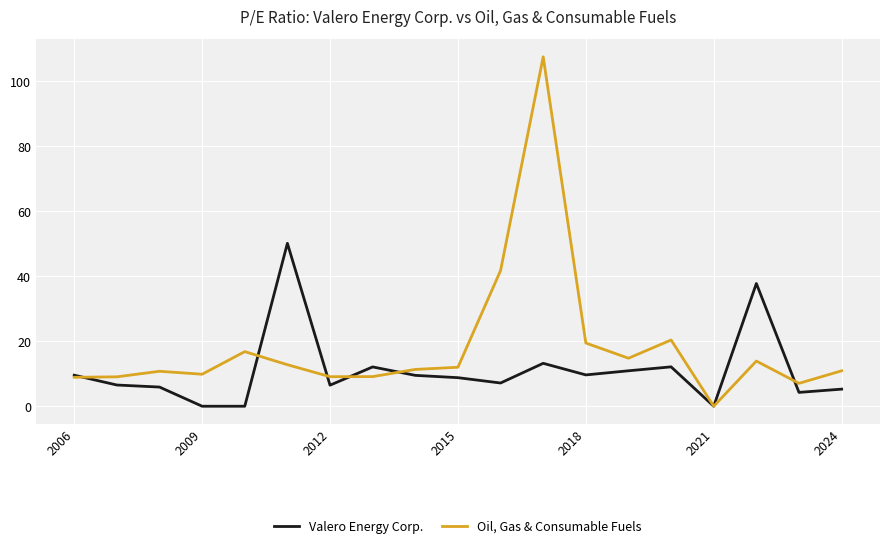

At how many categories does at least one series exceed 31?

4